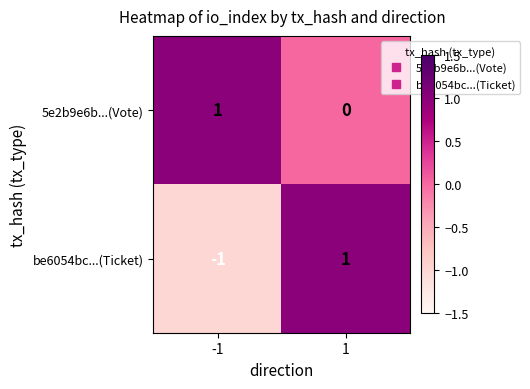

Which series has the largest range (max minus min)?

be6054bc...(Ticket)